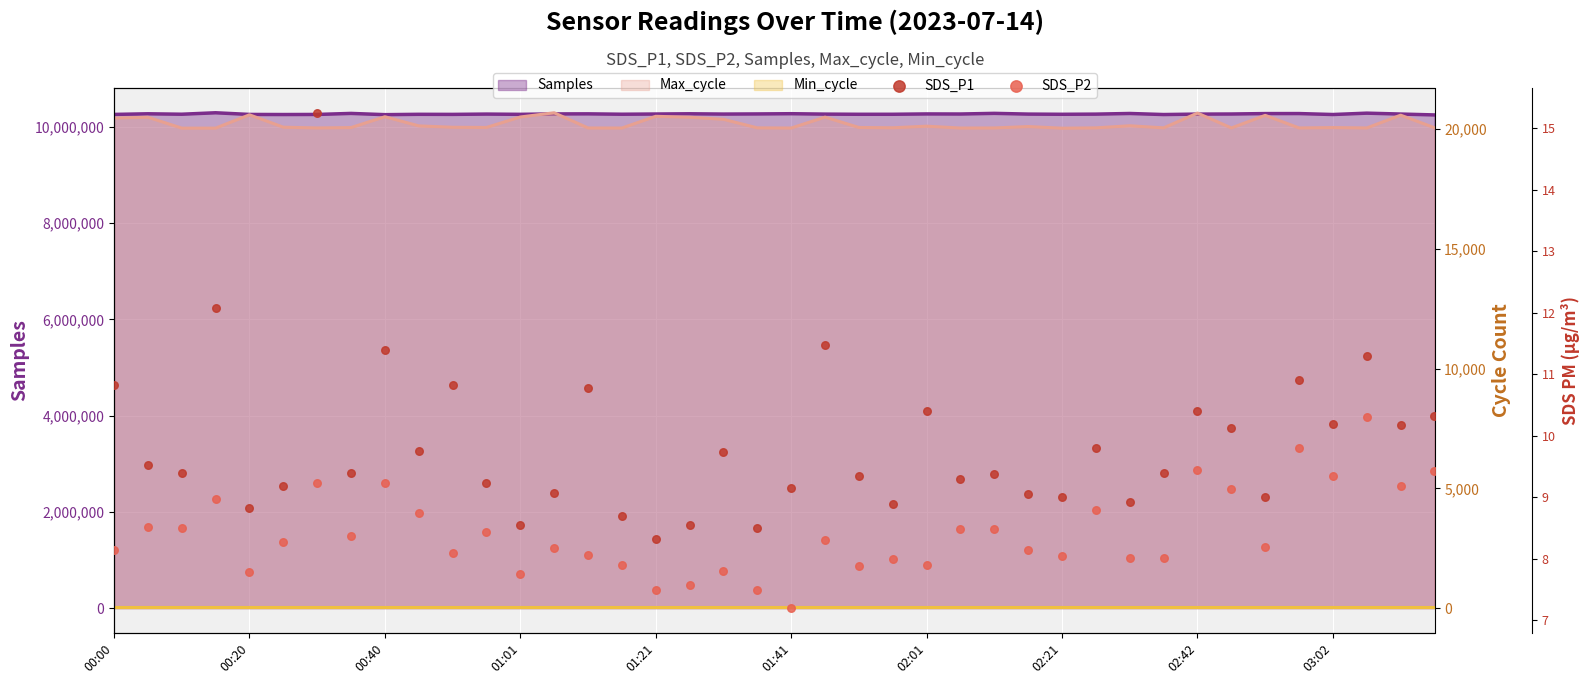

Which series contains the highest Y value?

SDS_P1